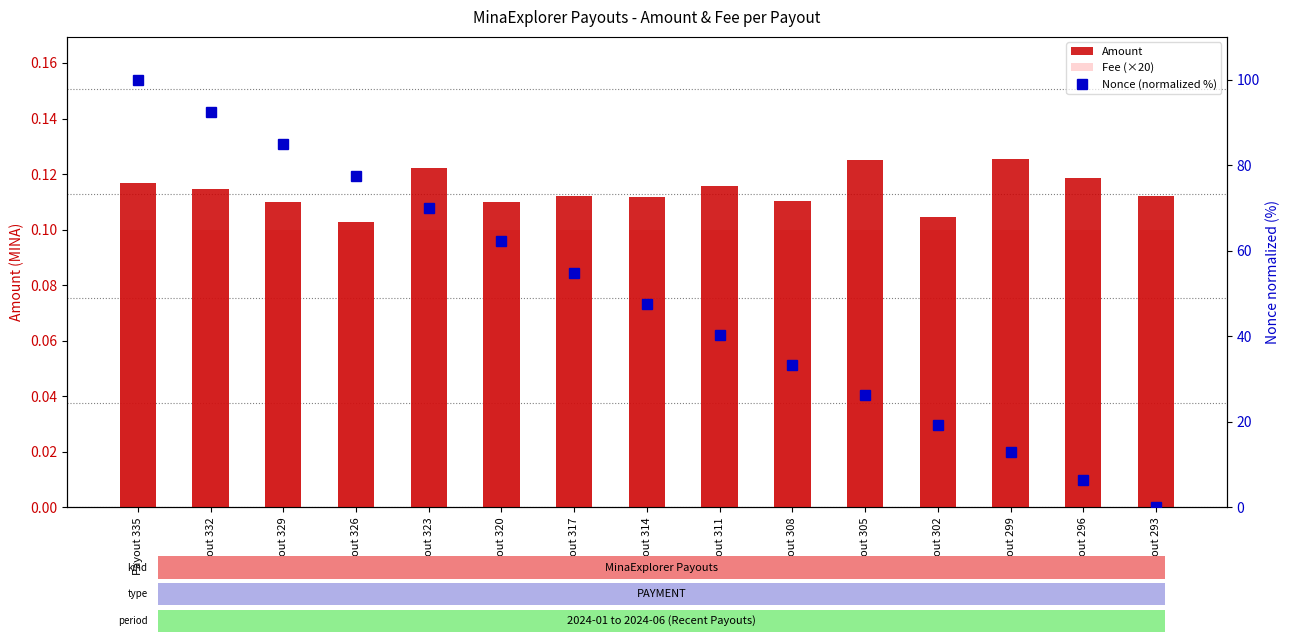

At Payout 329, list the series in order from largest to smallest.

Nonce (normalized %), Amount, Fee (×20)